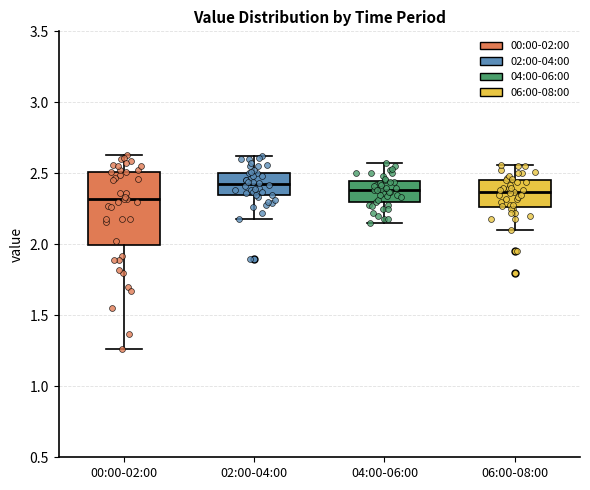

Where does the median line of the box for 02:00-04:00 sit on the y-axis? The values are not printed on the chart, so give them approximately, as read against the axis.

2.45